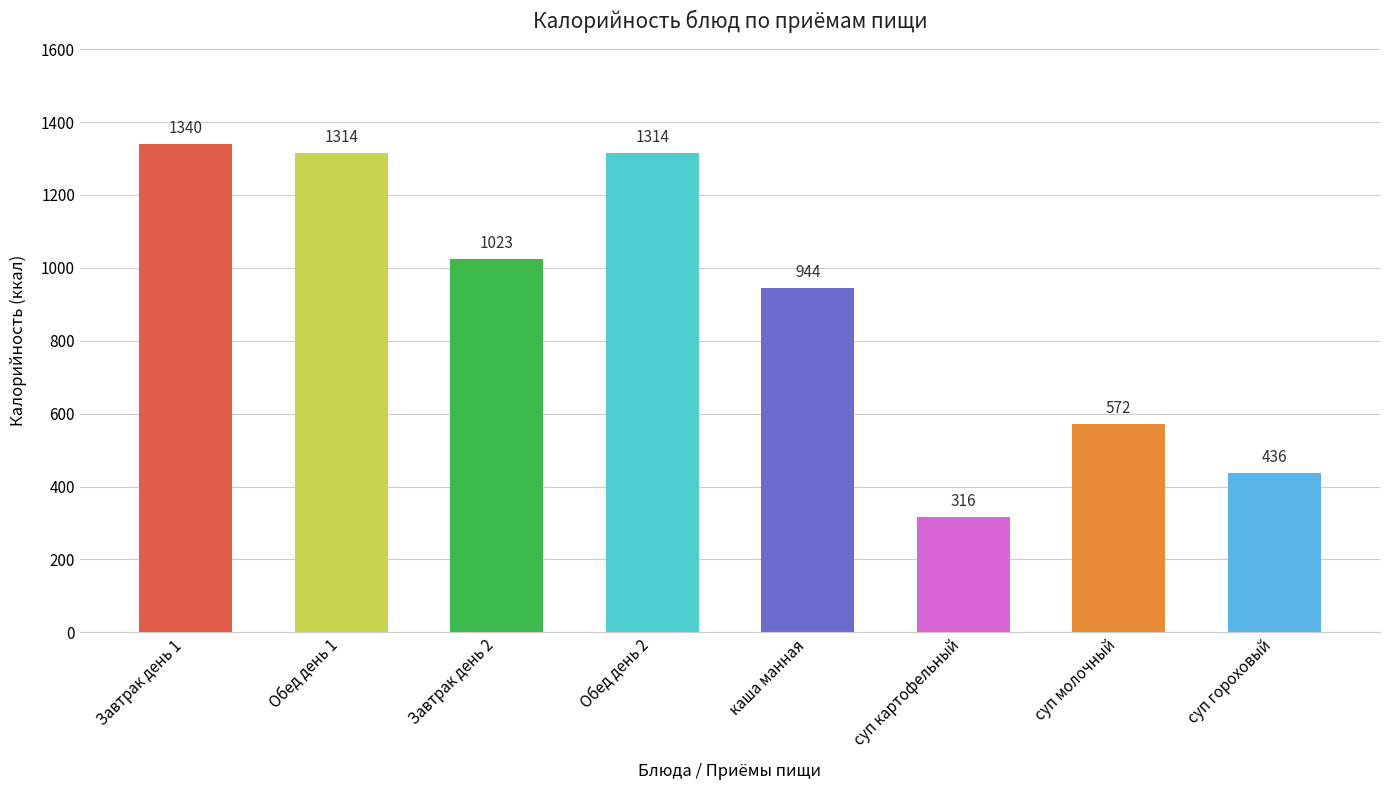

How many data points does each series have?

8